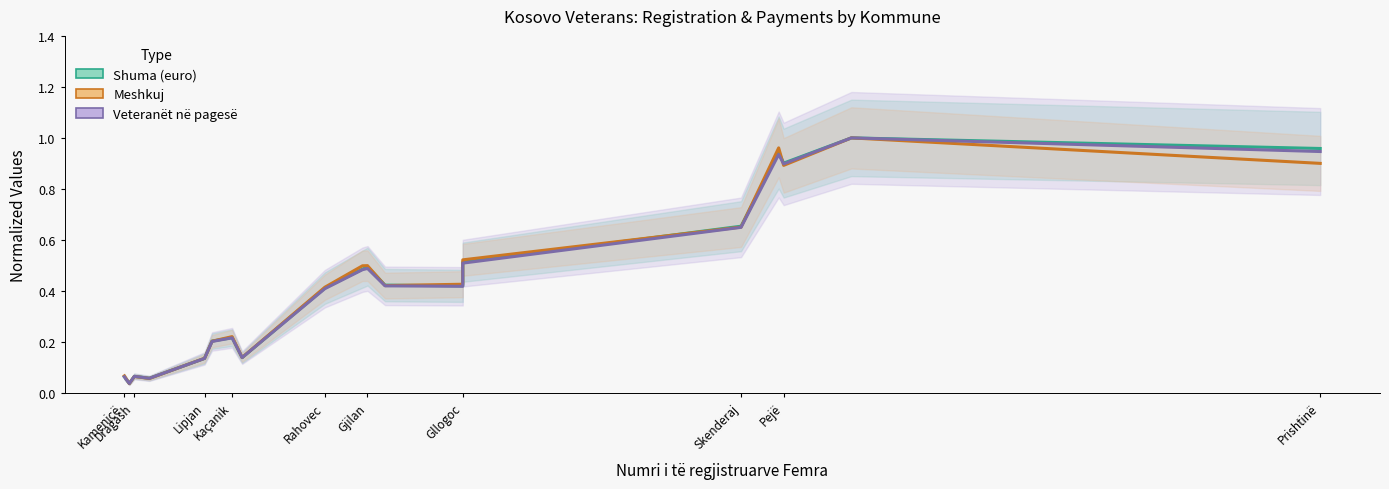

What is the greatest value displayed?

1.0